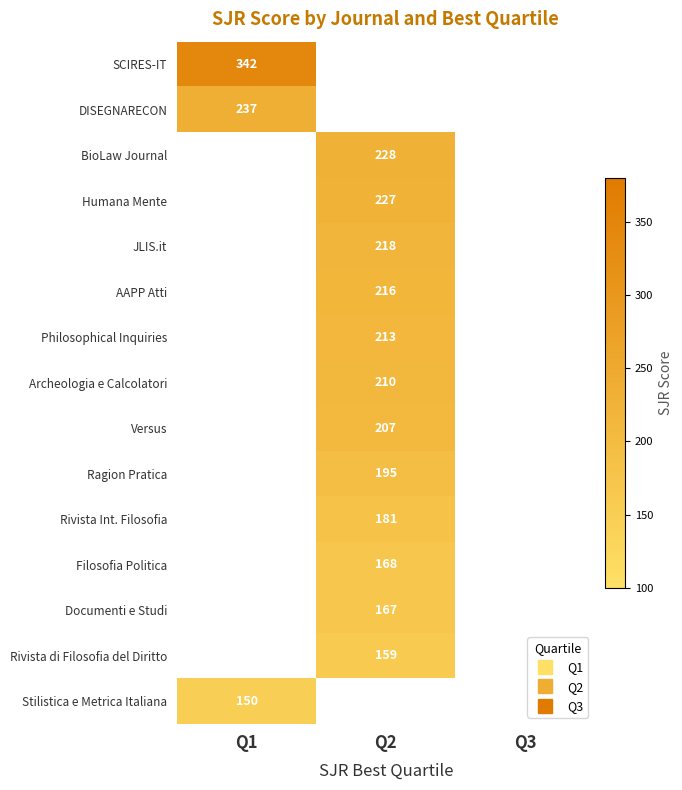

Between Q3 and Q1, which is larger?

Q1